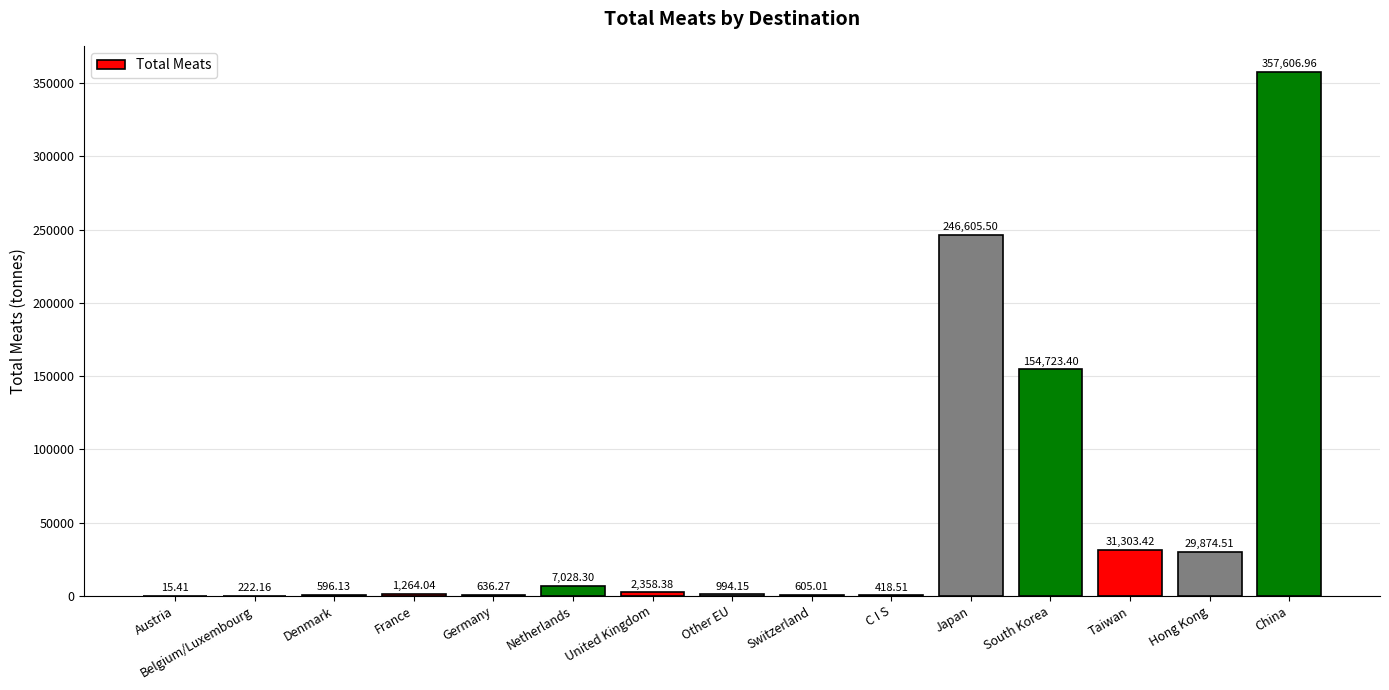

Is it true that the value at South Korea is 238788.2?

False